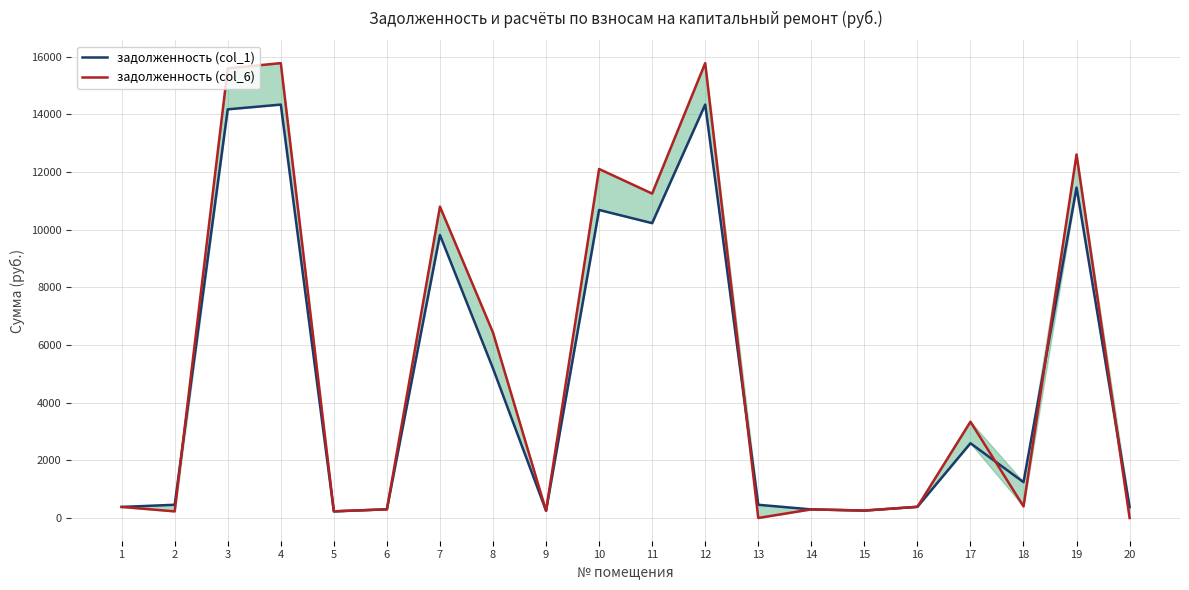

What are all the series names shown in the legend?

задолженность (col_1), задолженность (col_6)